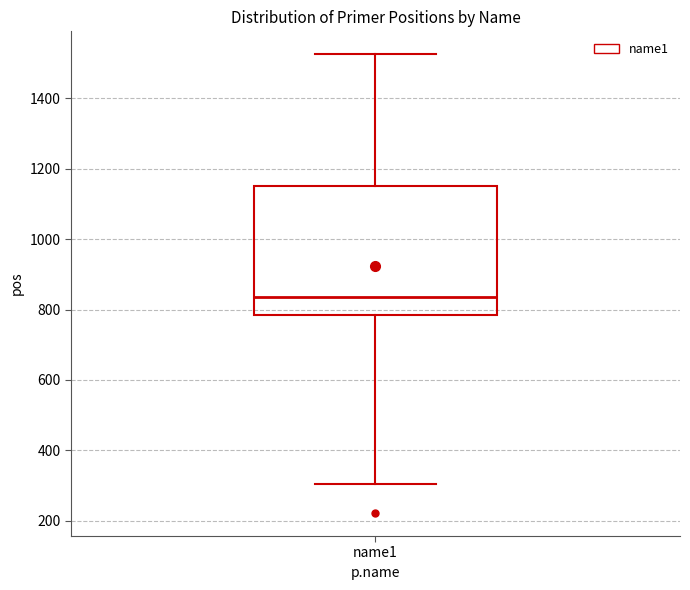

Read this box plot against the y-axis: the position of the median line, the range covered by the box, and the ends of both whiskers. The values are not printed on the chart, so give them approximately, as read against the axis.

median 840, box 780 to 1160, whiskers 300 to 1520